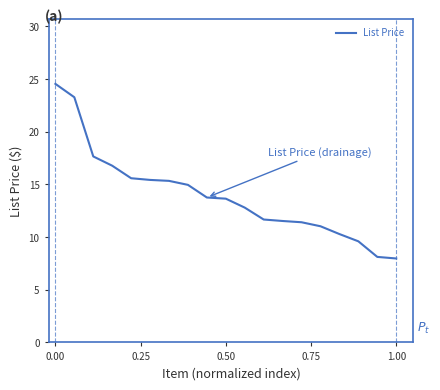

What is the minimum value shown in the chart?

8.0